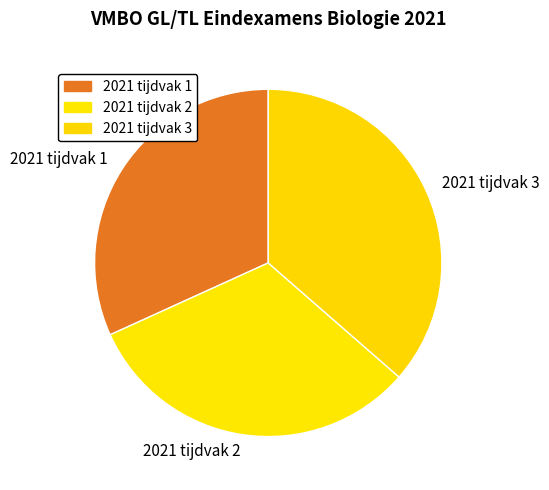

Does 2021 tijdvak 2 represent more than half of the total?

No